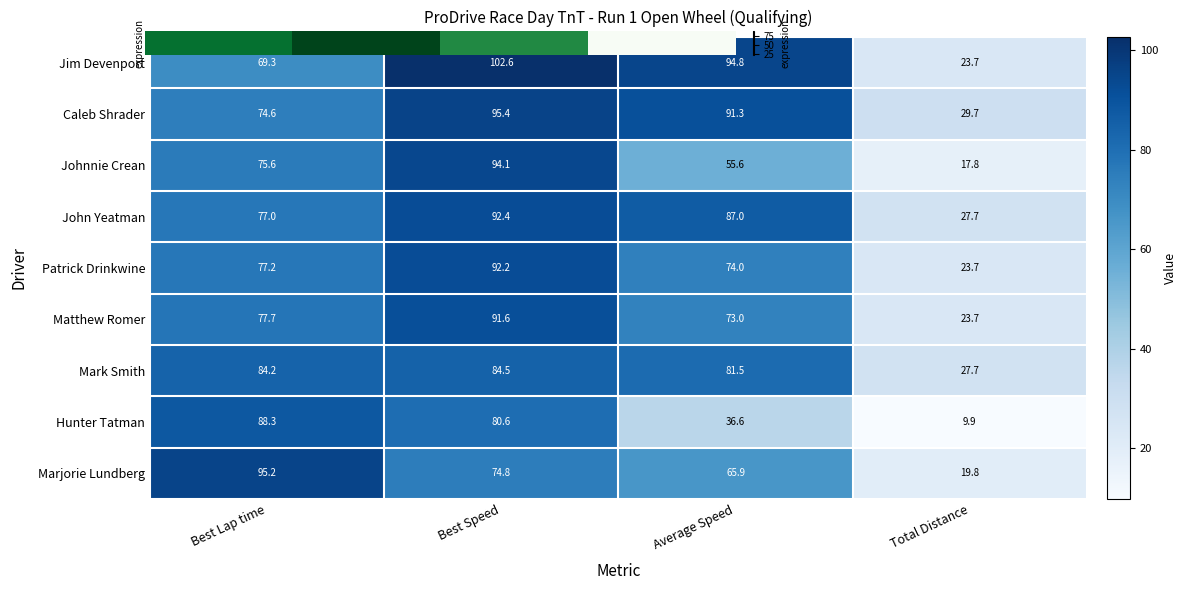

Which series has the largest range (max minus min)?

Jim Devenport